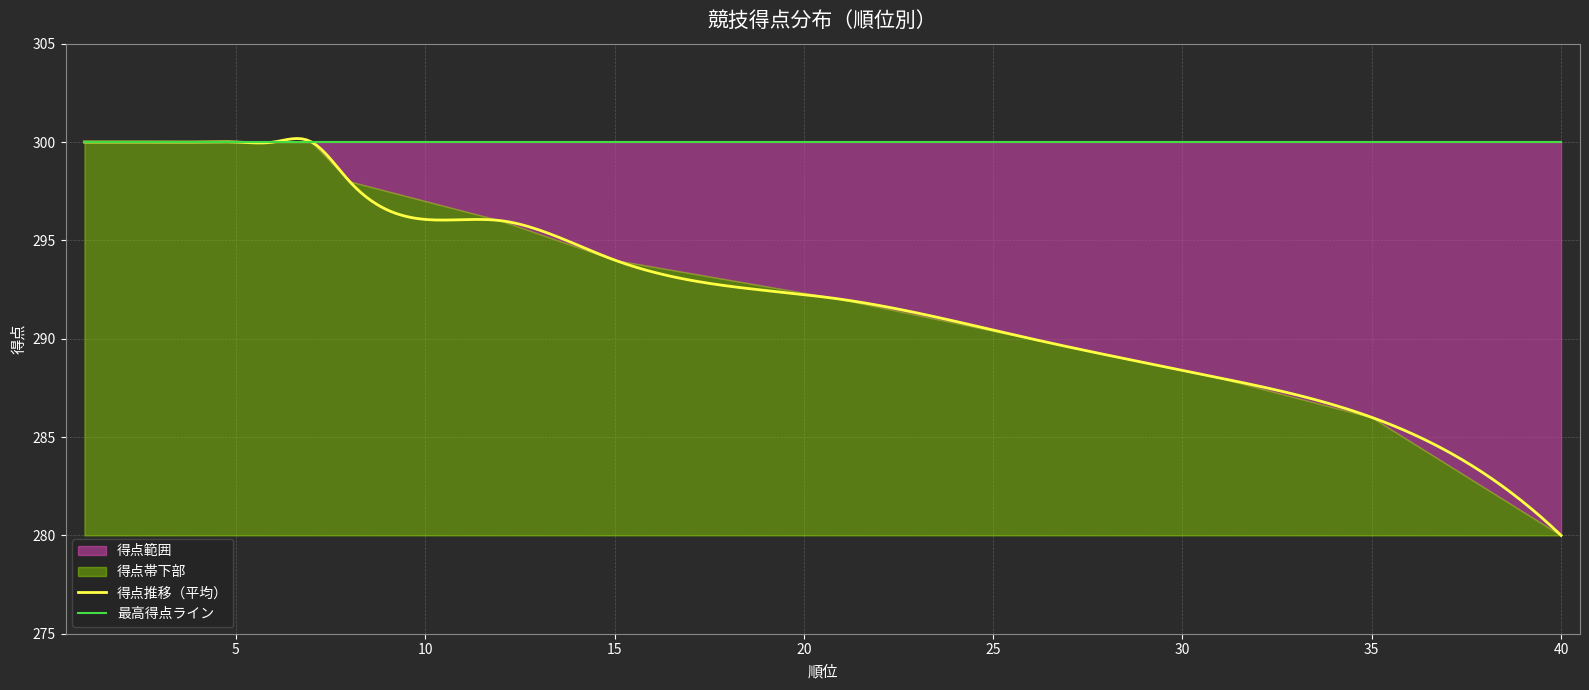

Reading left to right, transcribe all the data shown in this chart.

300	300	300	300	300	300	300	298	298	298	298	296	296	296	294	294	294	294	294	294	292	292	292	292	292	290	290	290	290	290	288	288	288	288	286	286	286	286	286	280